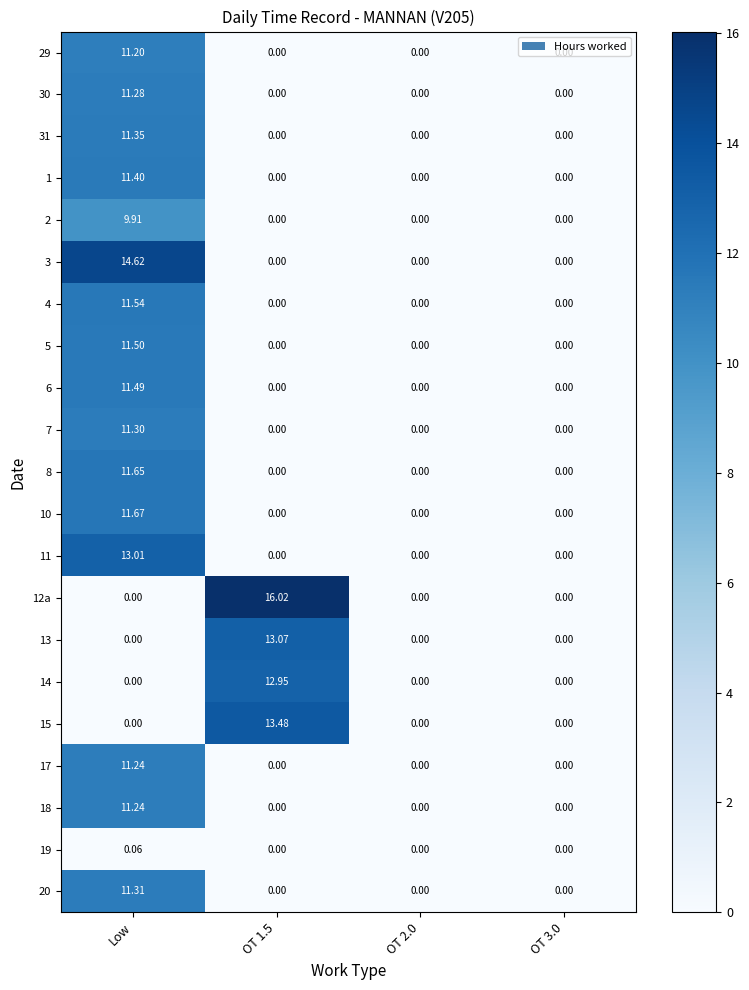

At which category is the sum across all series the highest?

Low